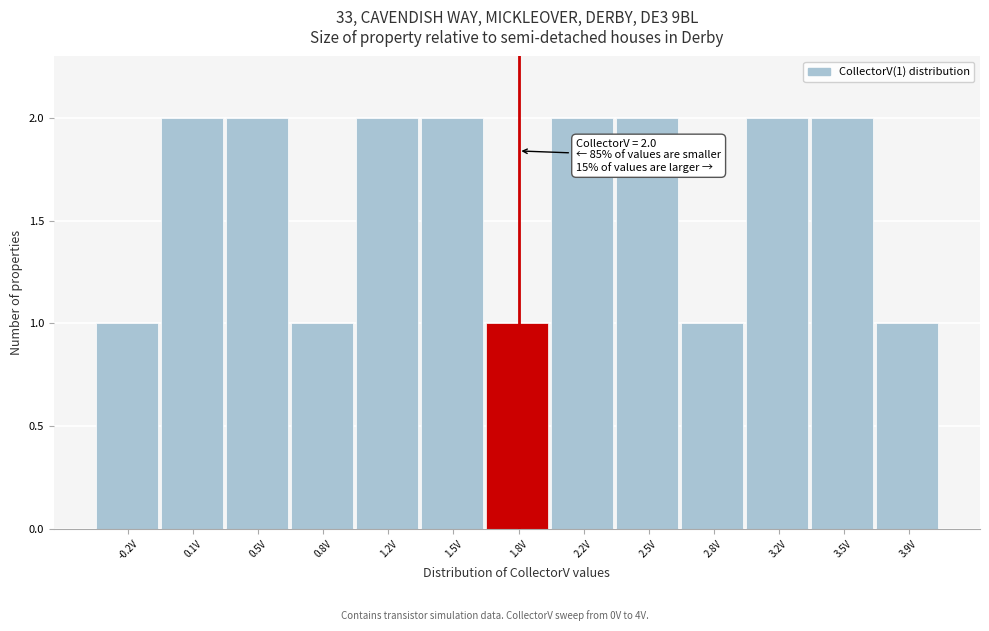

Reading left to right, list all the values displayed in this chart.

-0.2V=1	0.1V=2	0.5V=2	0.8V=1	1.2V=2	1.5V=2	1.8V=1	2.2V=2	2.5V=2	2.8V=1	3.2V=2	3.5V=2	3.9V=1